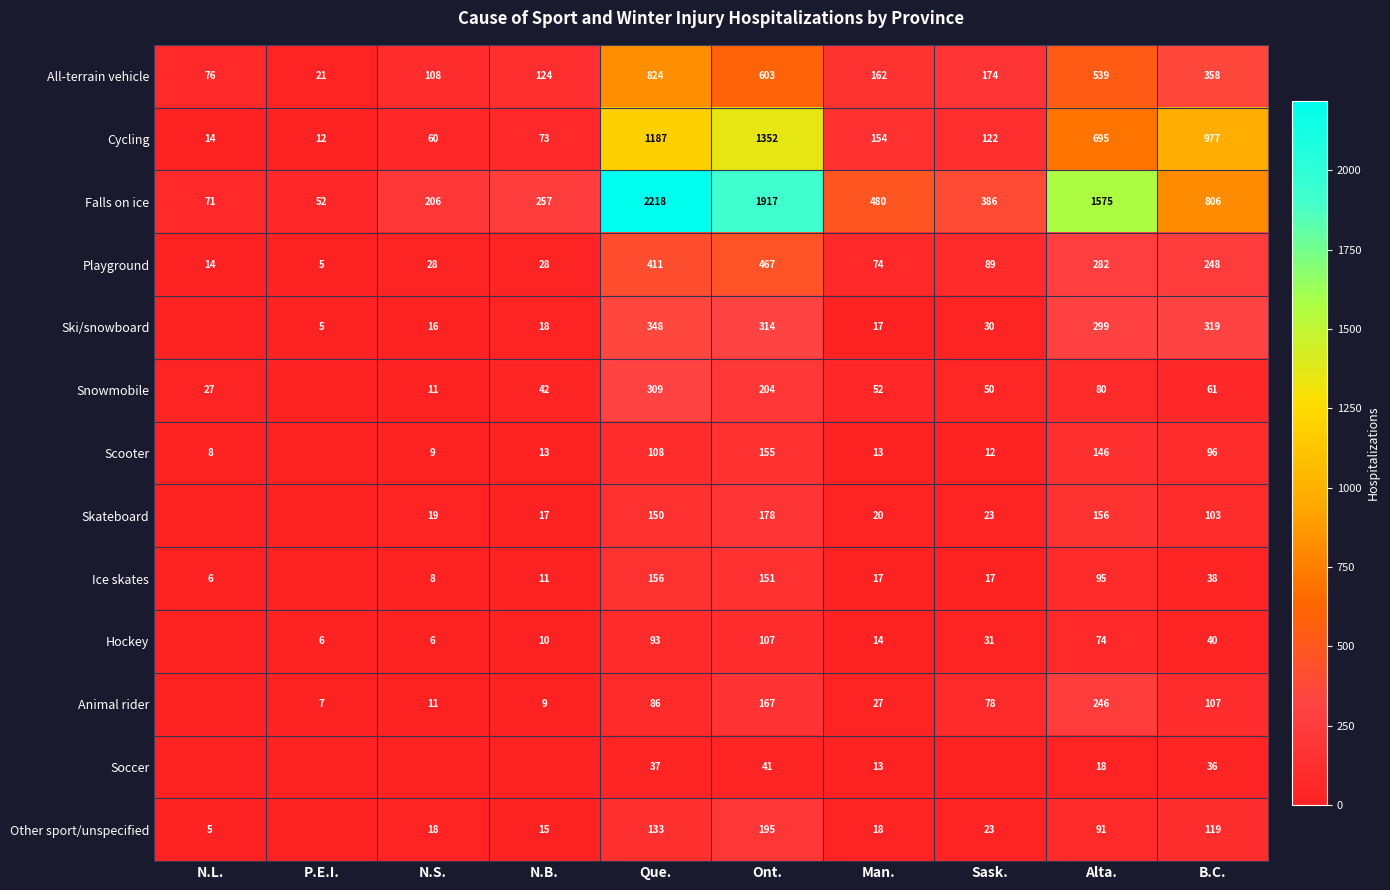

The value of Skateboard at Alta. is 67. True or false?

False